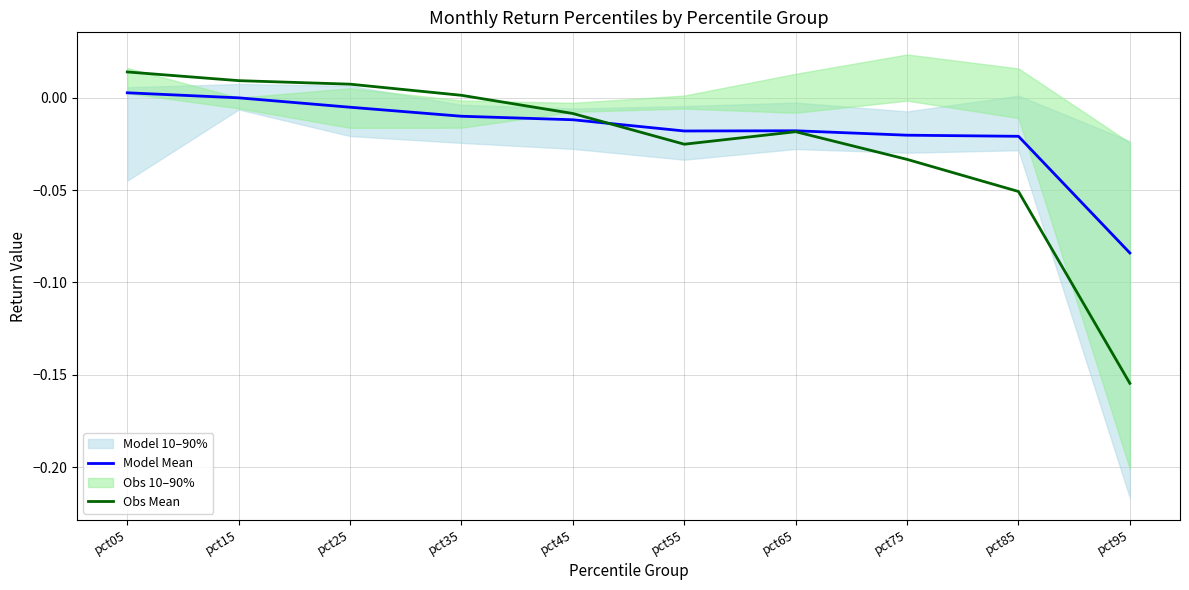

At how many categories does at least one series exceed 0?

4